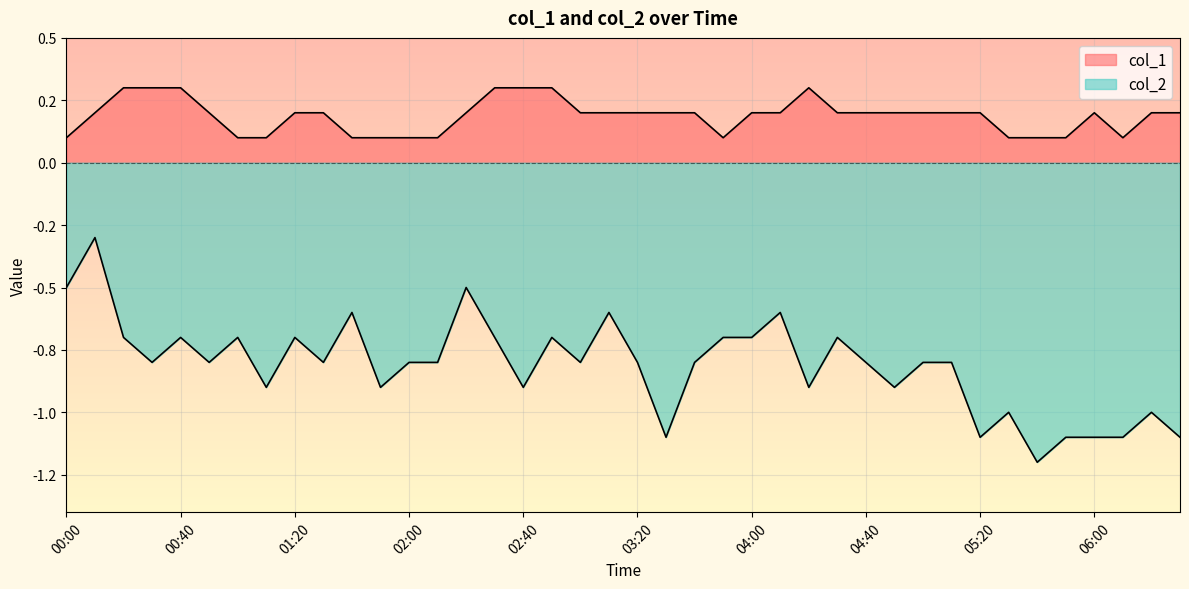

Does the chart display data point markers on the line(s)?

No